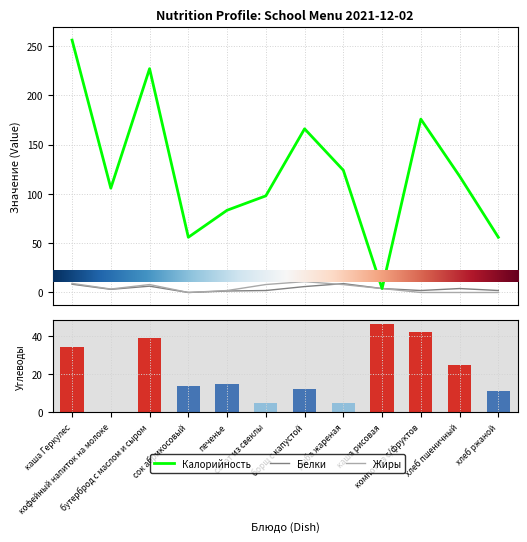

What position from the left is каша Геркулес?

1